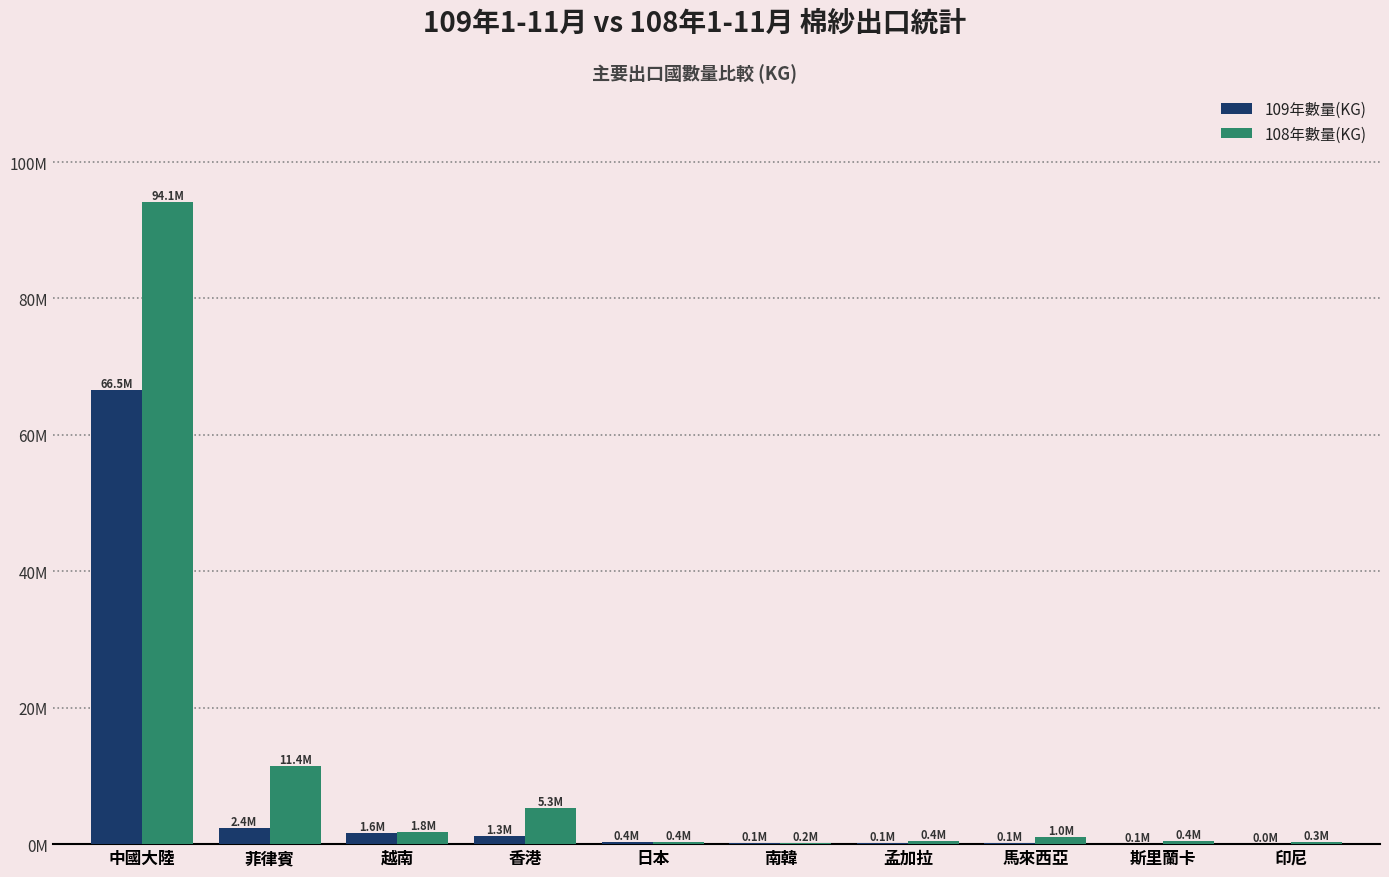

What is the difference between the 108年數量(KG) values at 日本 and 馬來西亞?

643704